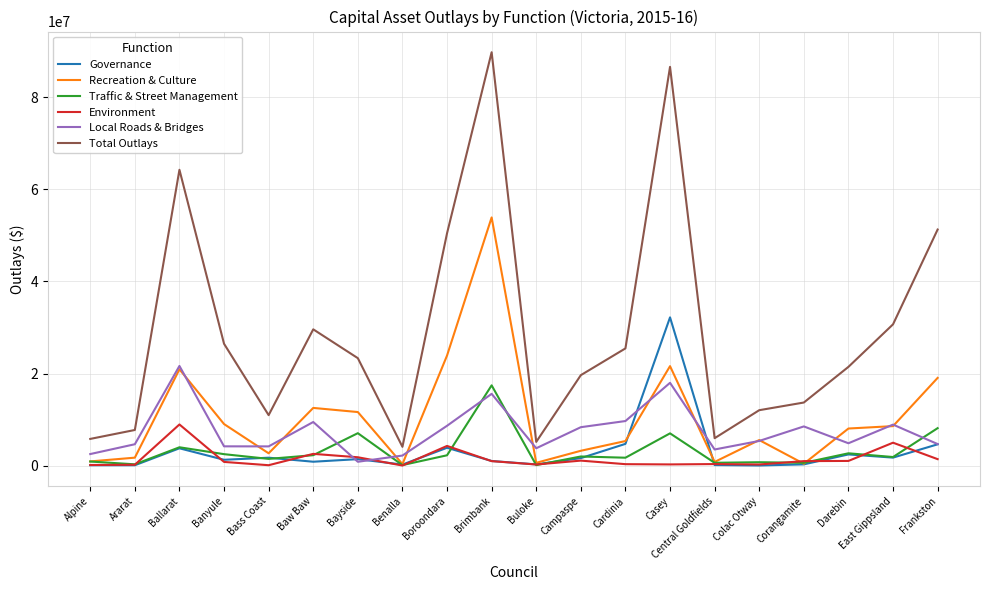

In Total Outlays, how many points are lower than both neighbors (excluding endpoints)?

4